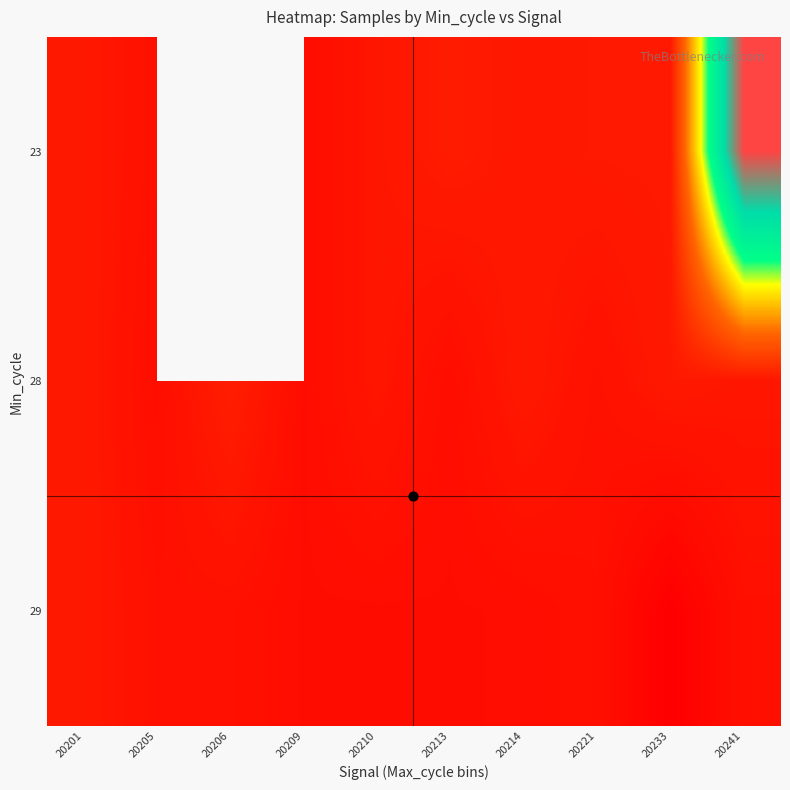

How many positive values does the 23 series have?

9